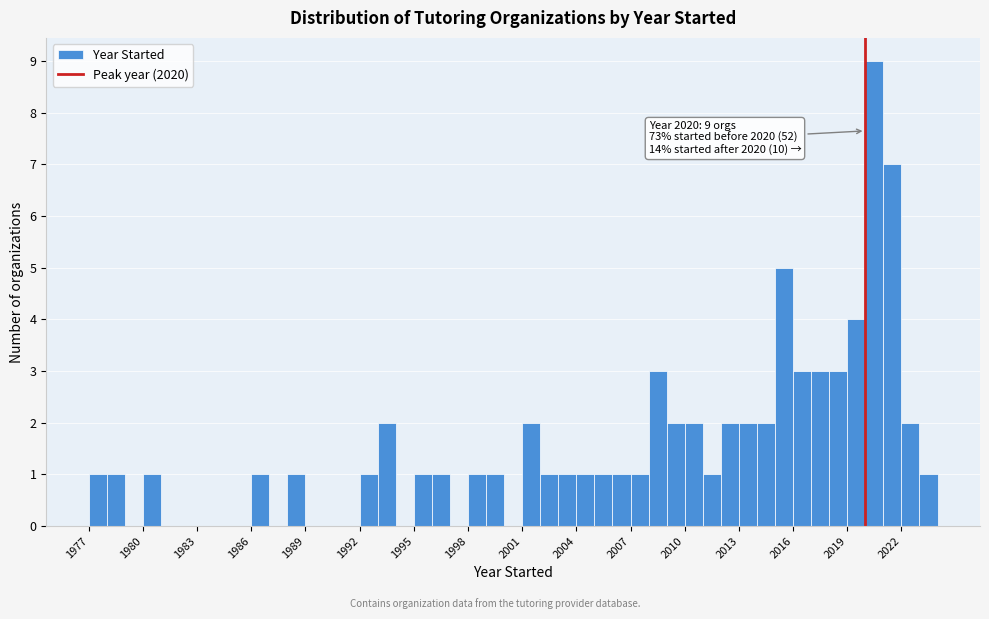

Read against the x-axis, roughly where is the centre of the tallest bar?

2020.5